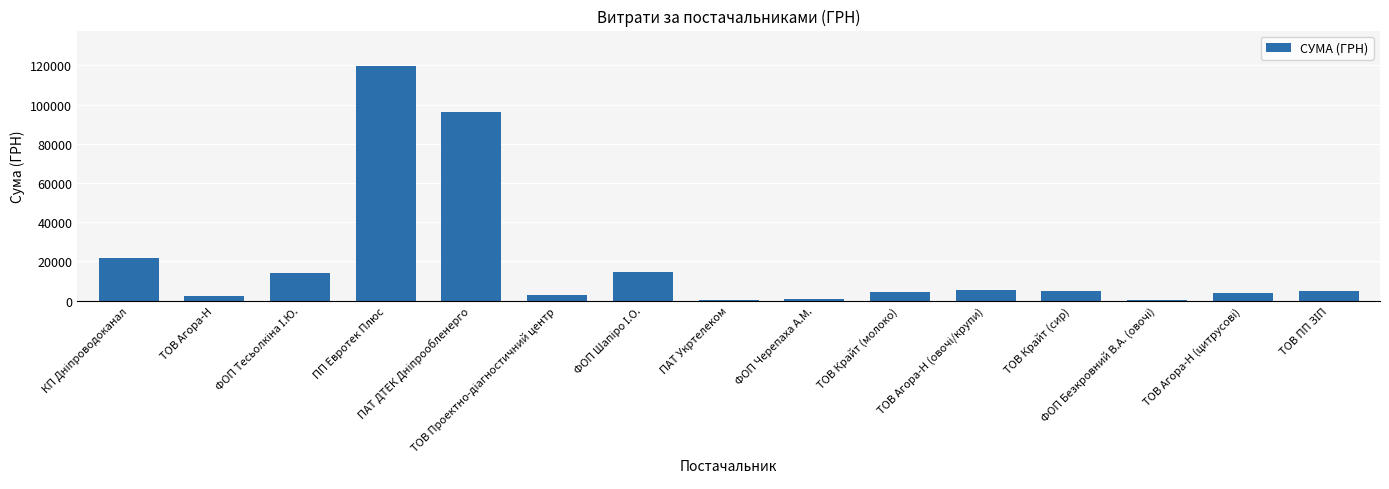

What is the sum of all values?

296821.3